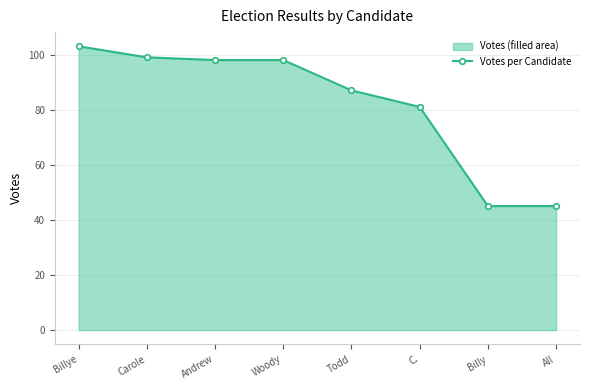

True or false: the data has more than 2 interior local peaks.

False